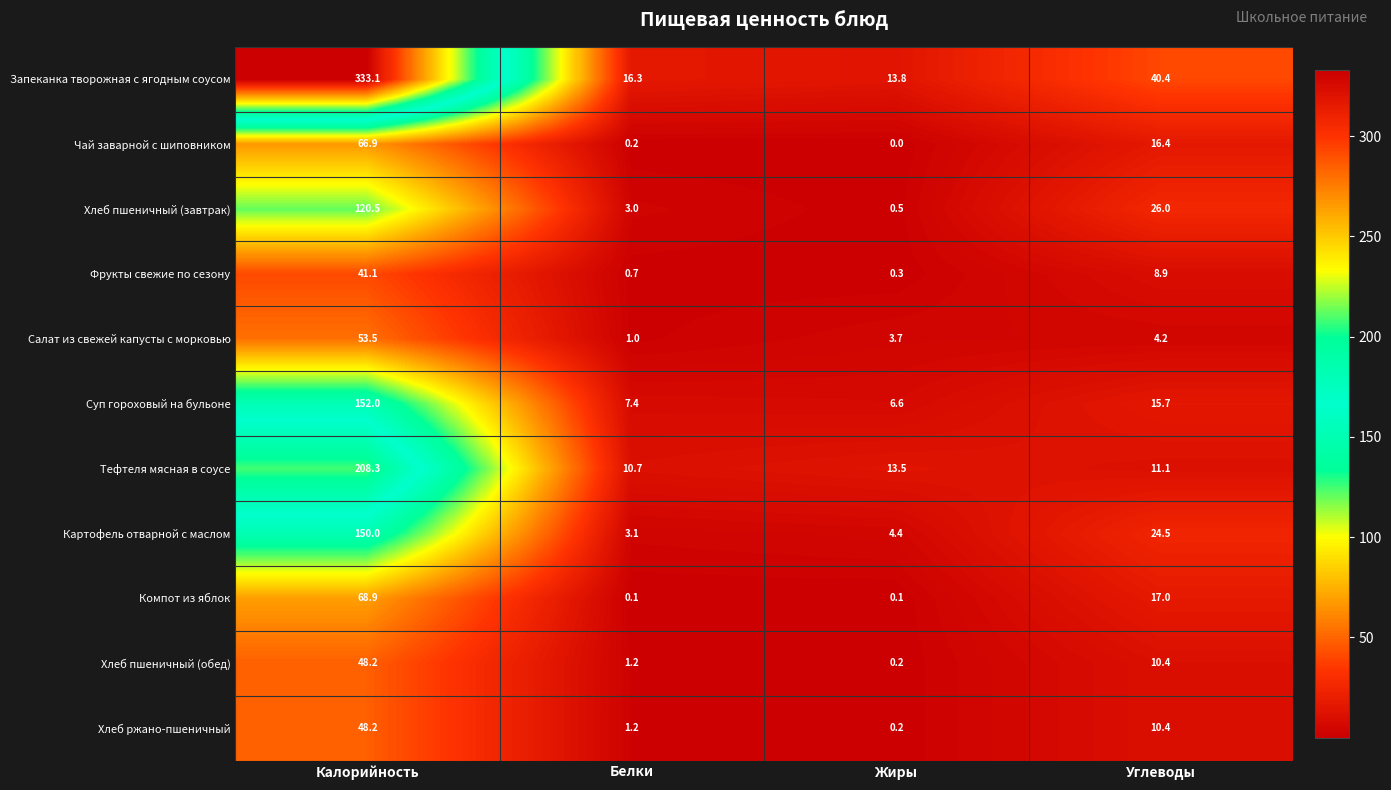

What is the difference between the highest and lowest values at Белки?

16.2